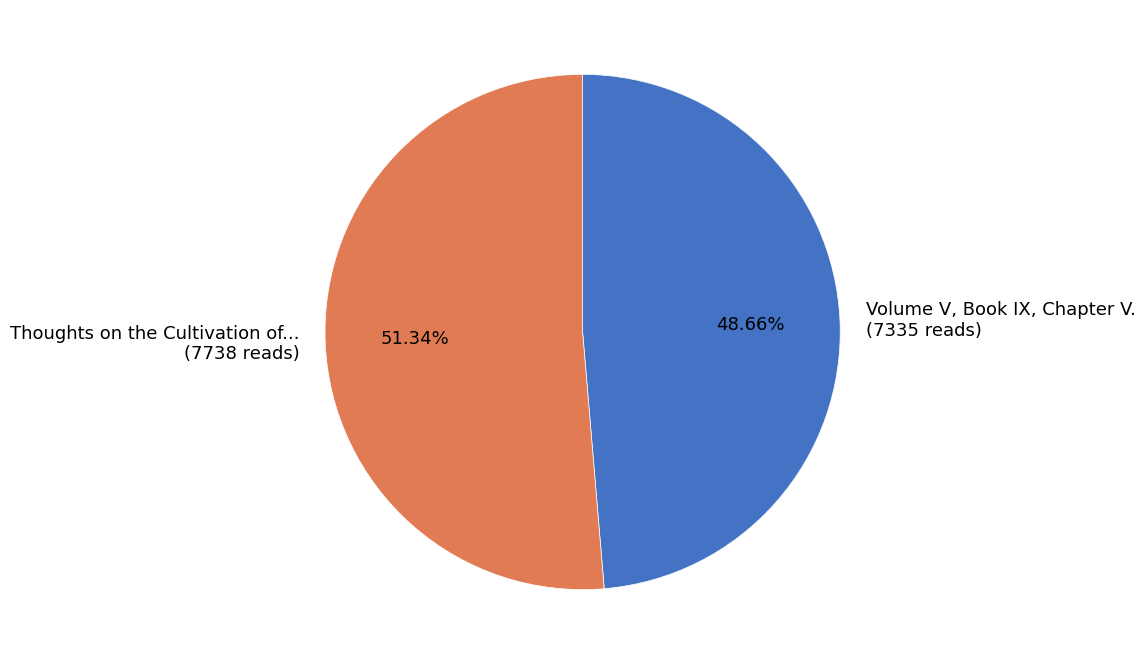

Is there any slice that represents more than half of the pie?

Yes